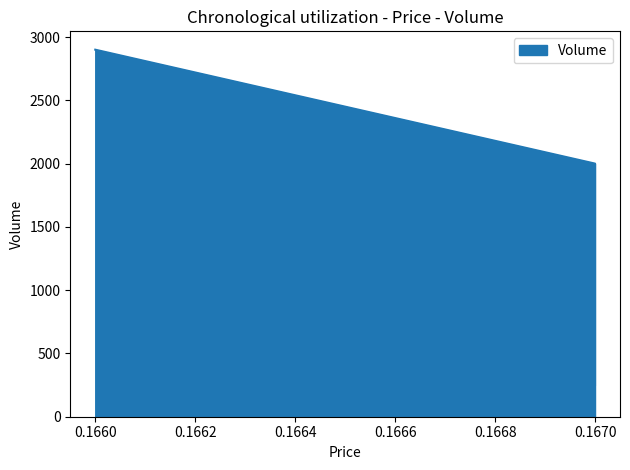

How many series are shown in this chart?

1